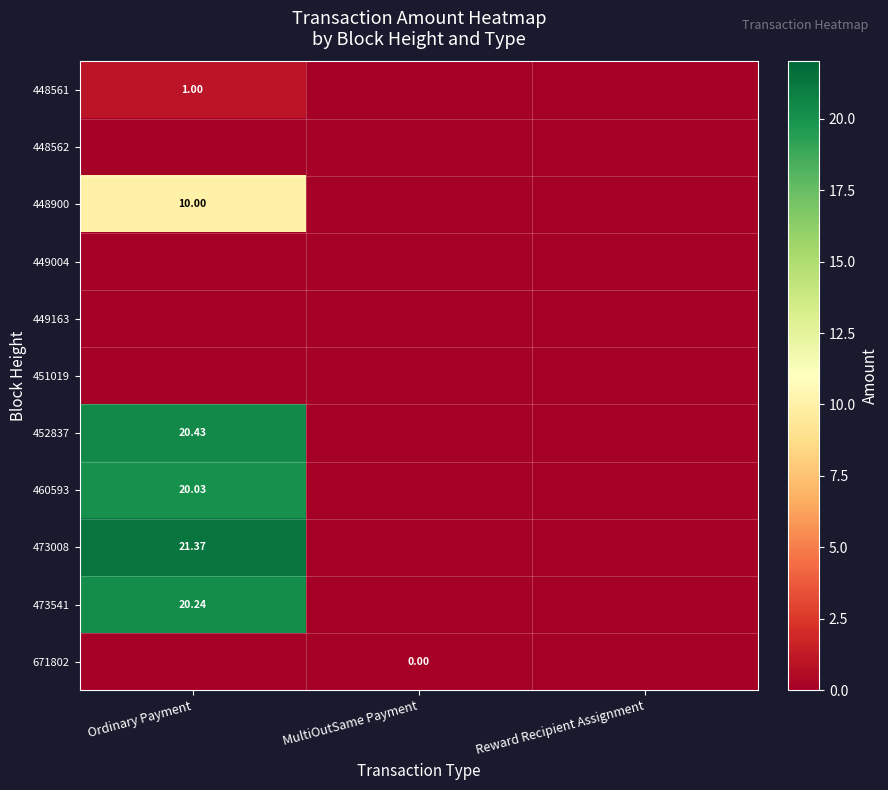

Rank the categories by 473008 value from highest to lowest.

Ordinary Payment, MultiOutSame Payment, Reward Recipient Assignment